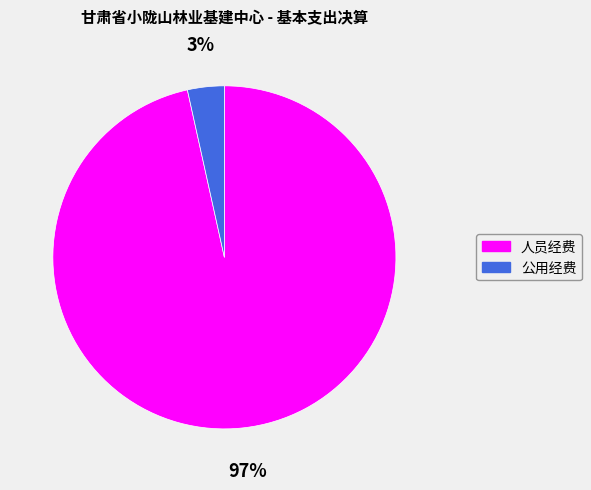

The 公用经费 slice represents 3% of the pie. True or false?

True